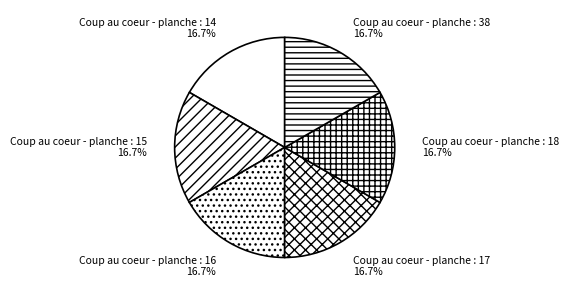

What percentage is the Coup au coeur - planche : 38 slice, to the nearest percent?

17%